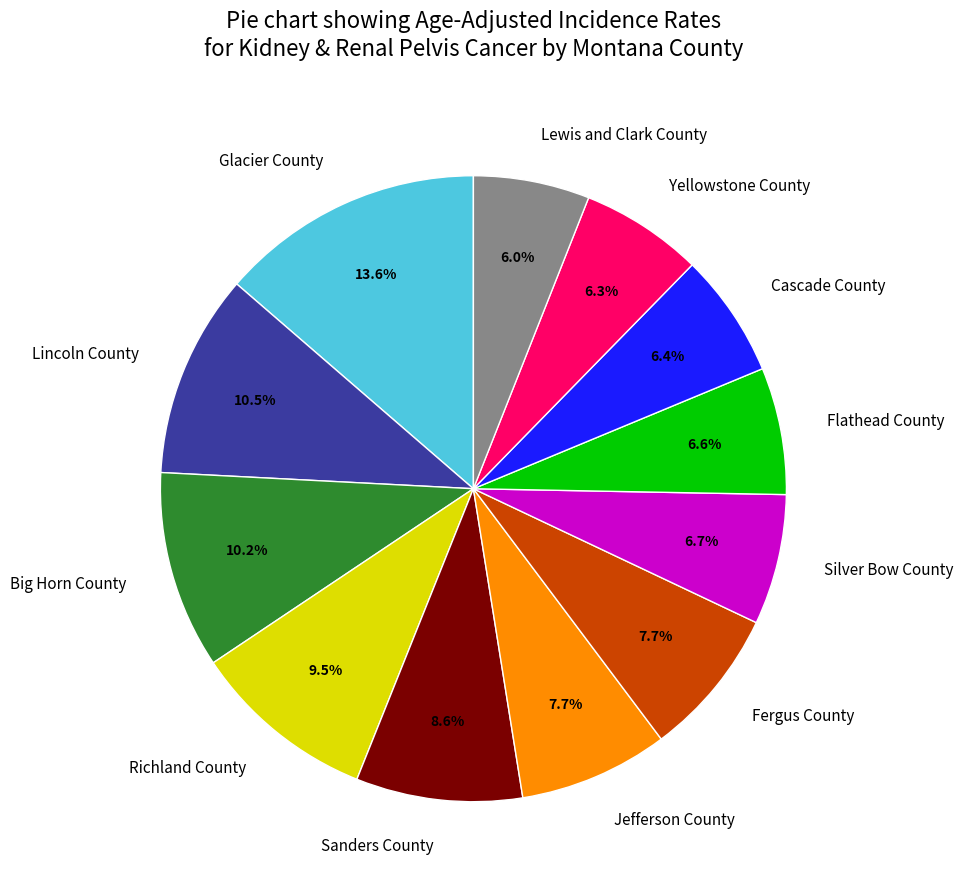

Combined, do Jefferson County and Glacier County account for over 50%?

No